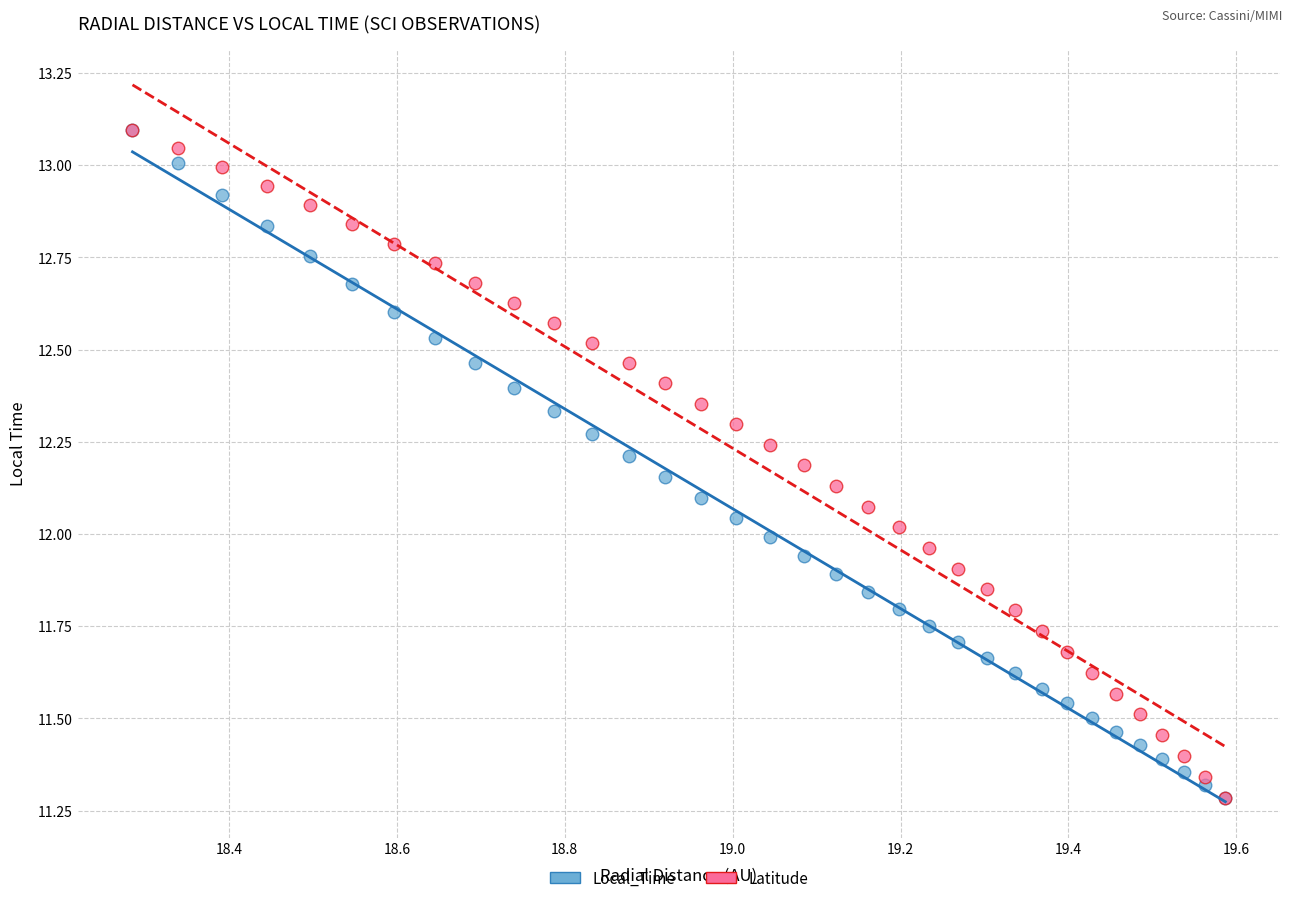

What are all the series names shown in the legend?

Local_Time, Latitude